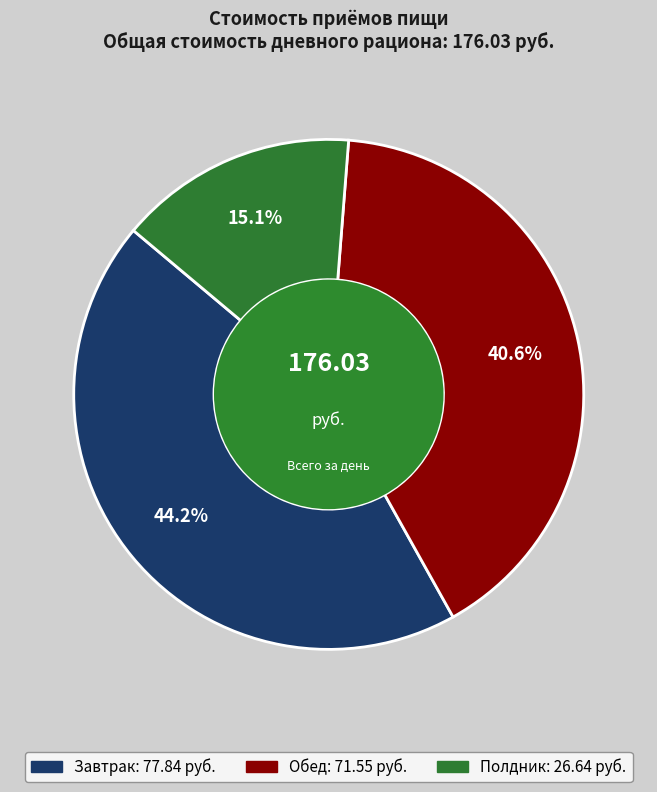

Does Обед represent more than half of the total?

No